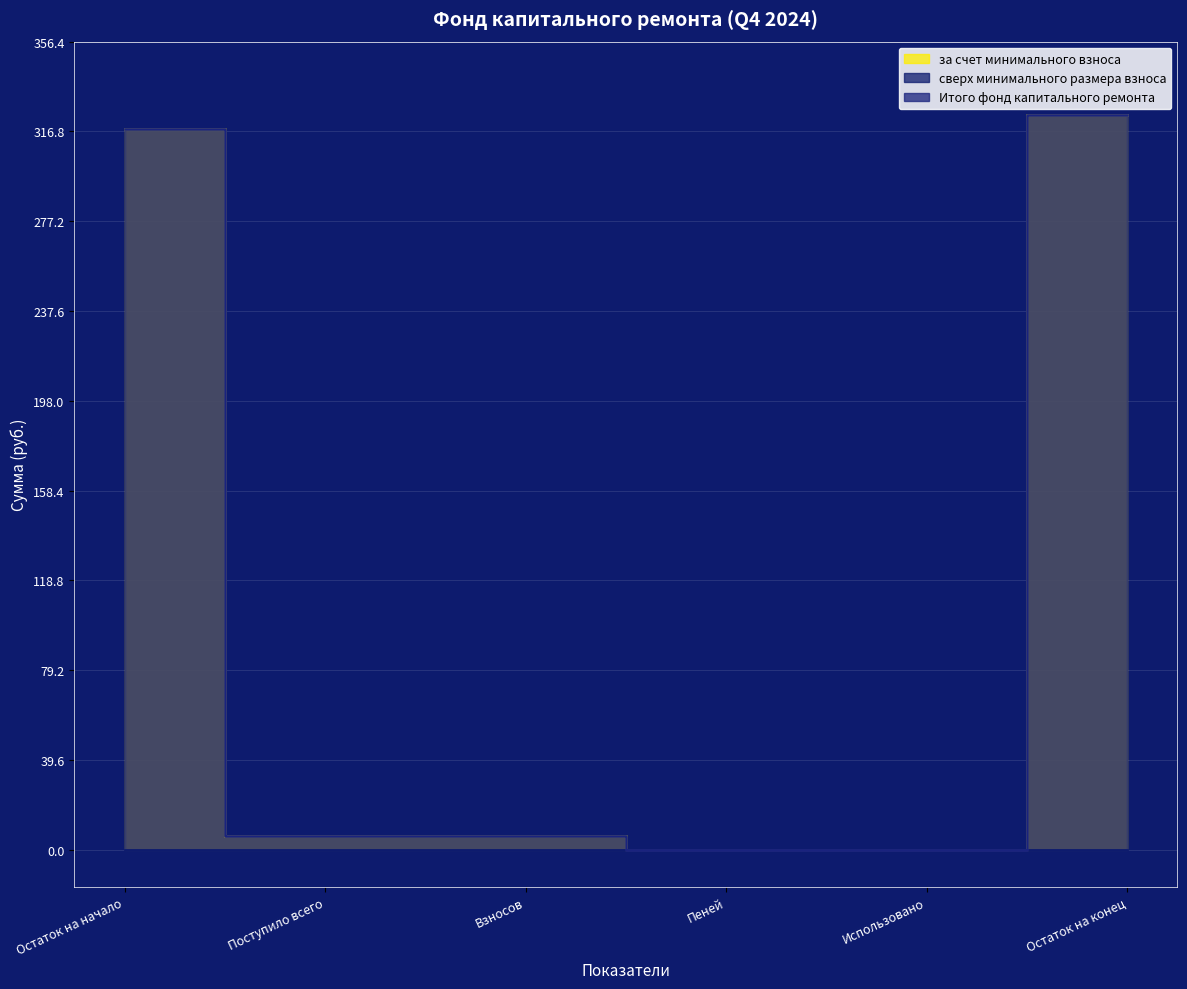

Between Остаток на конец and Использовано, which is larger?

Остаток на конец